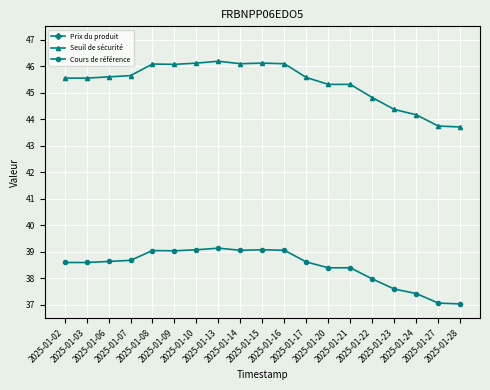

Rank the categories by Seuil de sécurité value from lowest to highest.

2025-01-28, 2025-01-27, 2025-01-24, 2025-01-23, 2025-01-22, 2025-01-20, 2025-01-21, 2025-01-02, 2025-01-03, 2025-01-17, 2025-01-06, 2025-01-07, 2025-01-09, 2025-01-08, 2025-01-14, 2025-01-16, 2025-01-10, 2025-01-15, 2025-01-13